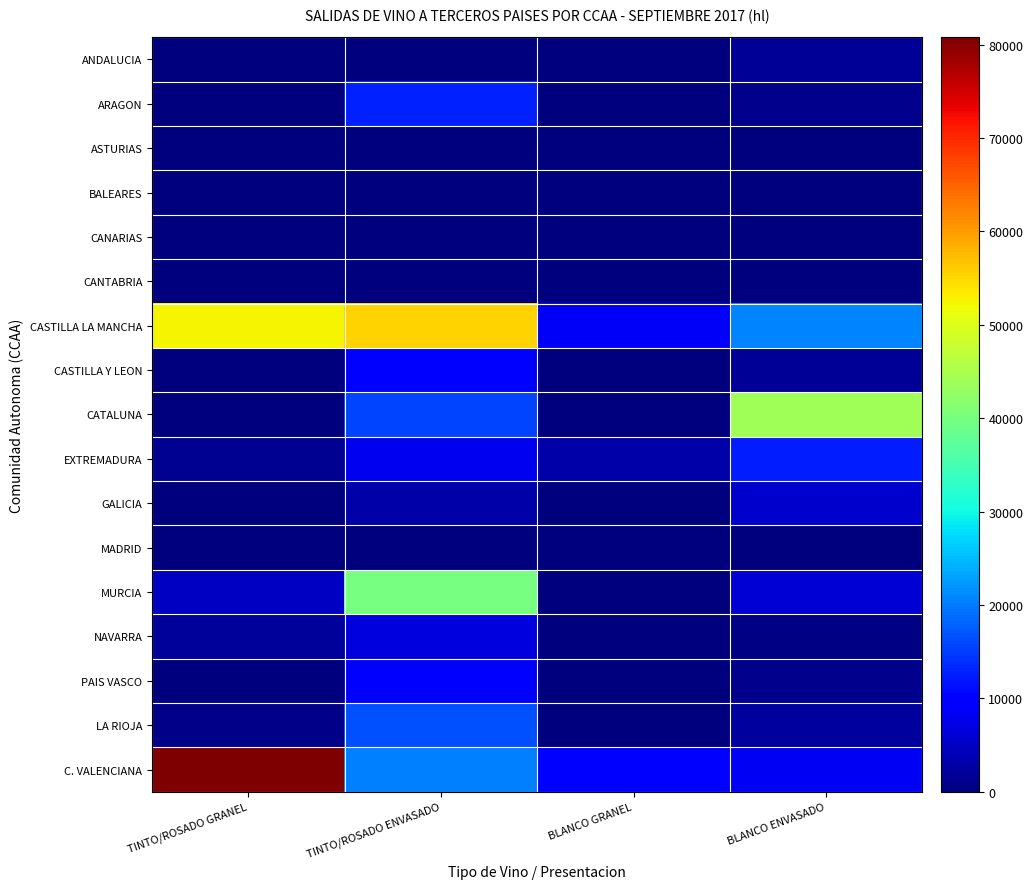

At how many categories does at least one series exceed 72099?

1